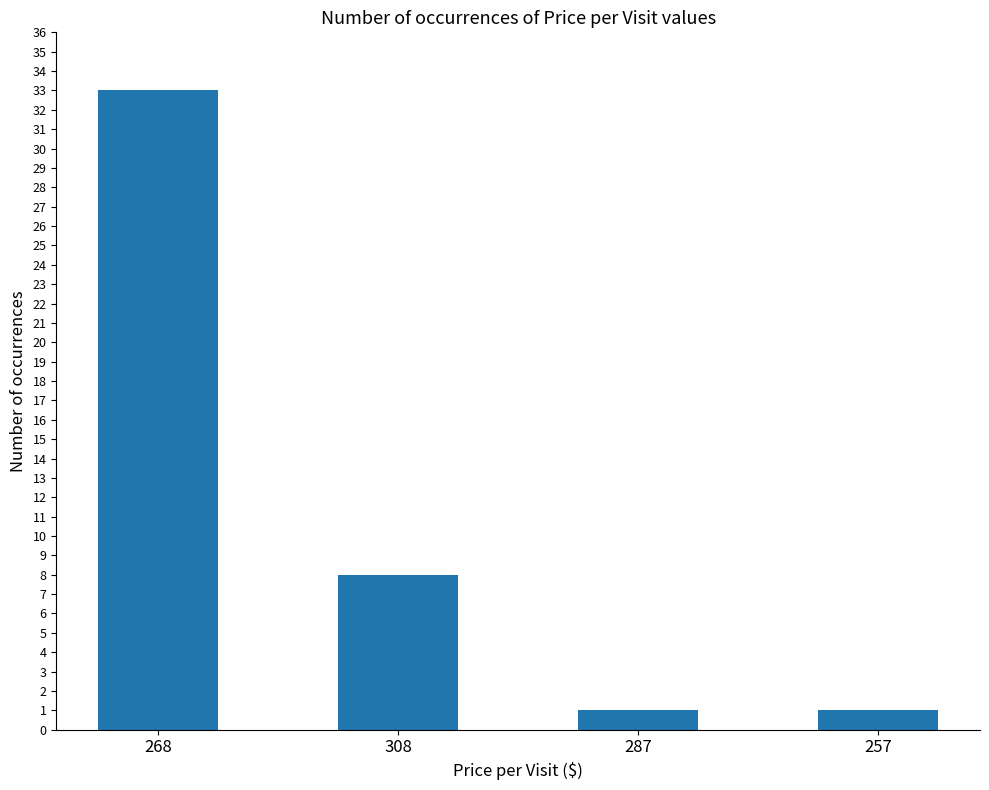

What is the label of the 1st bar from the right?

257